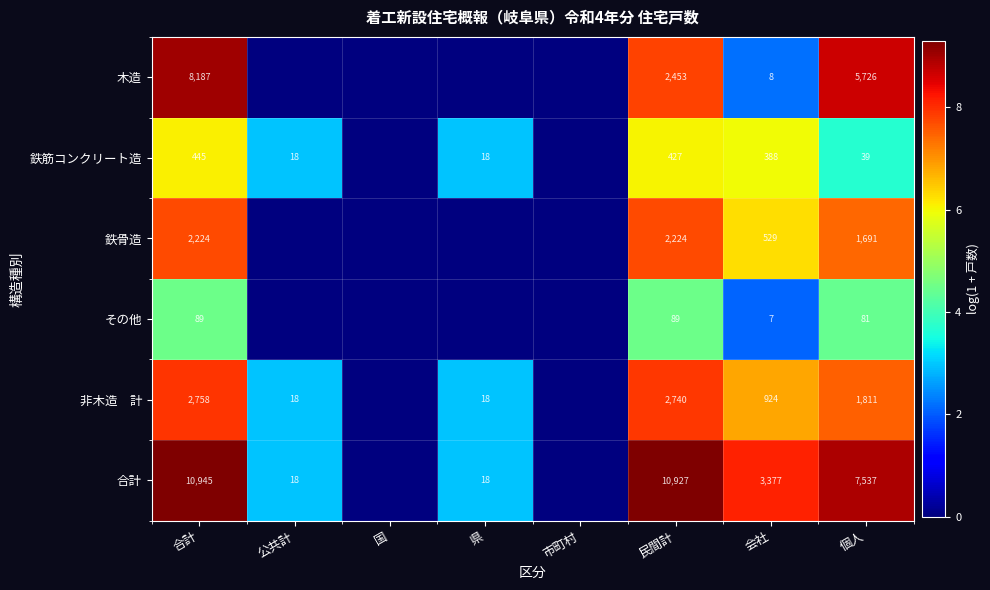

What is the difference between the highest and lowest values at 合計?

10856